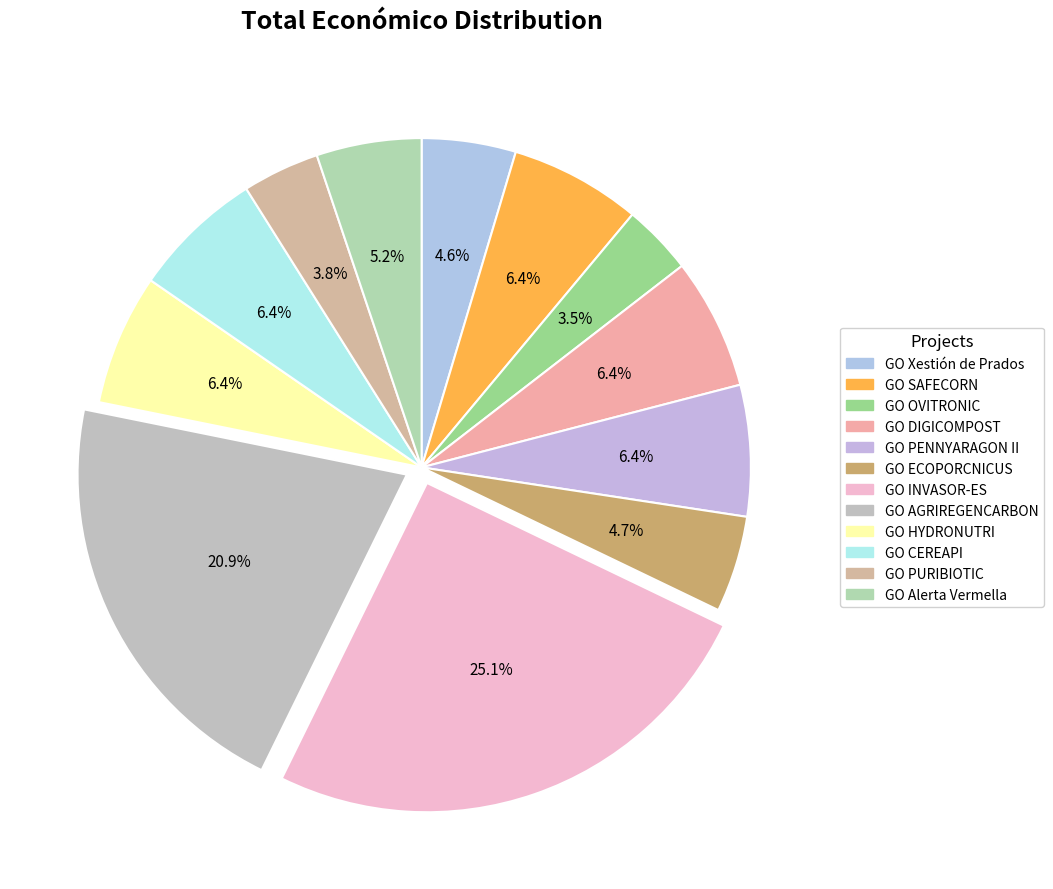

Which slice is the largest?

GO INVASOR-ES